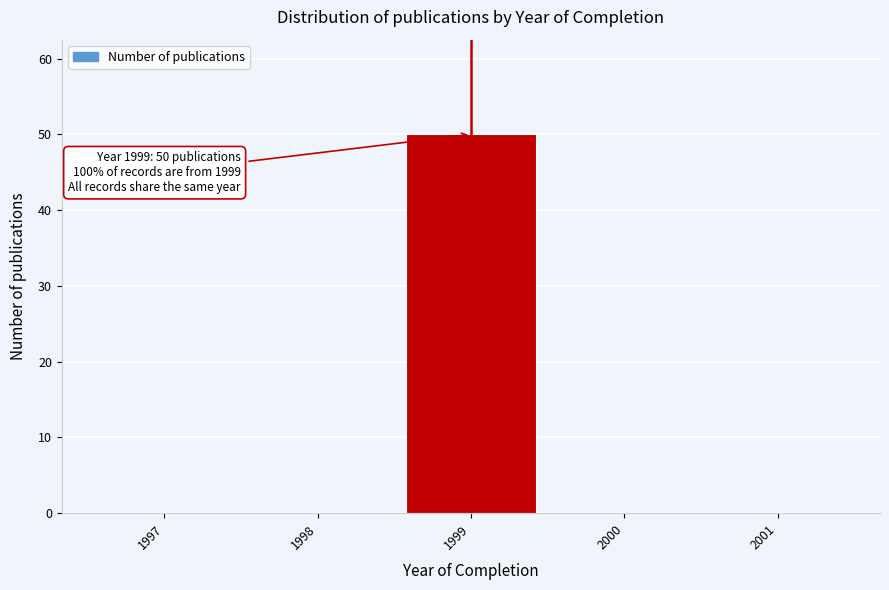

Reading left to right, transcribe all the data shown in this chart.

1997=0	1998=0	1999=50	2000=0	2001=0